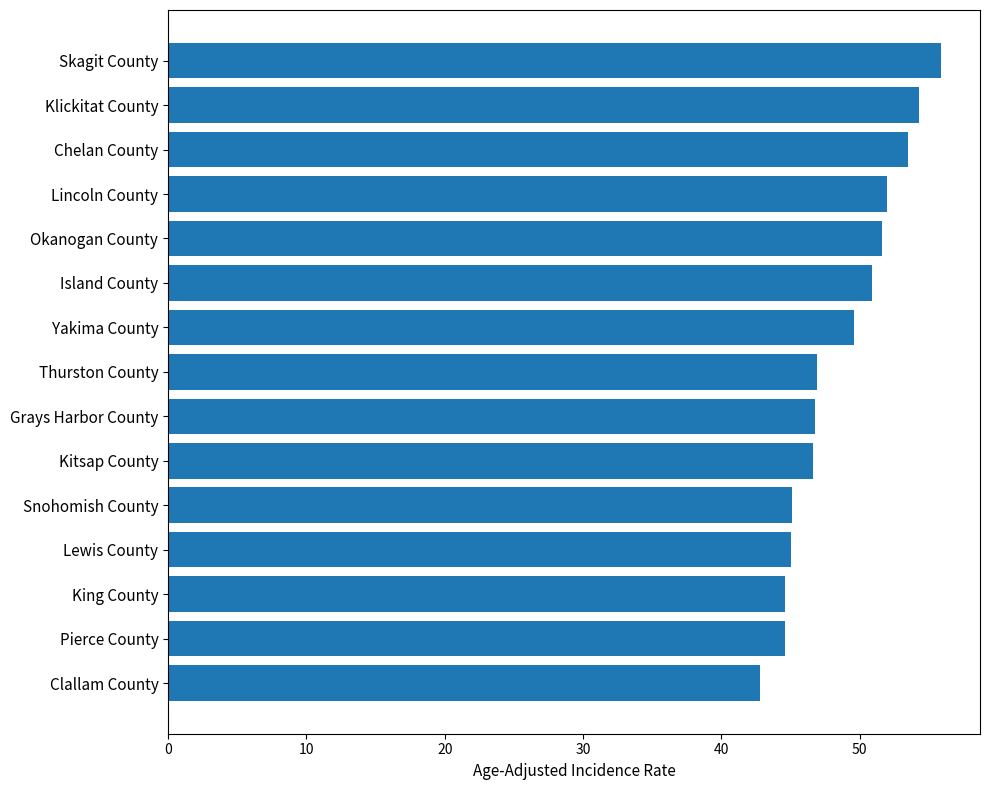

Read the value at Lincoln County.

52.0